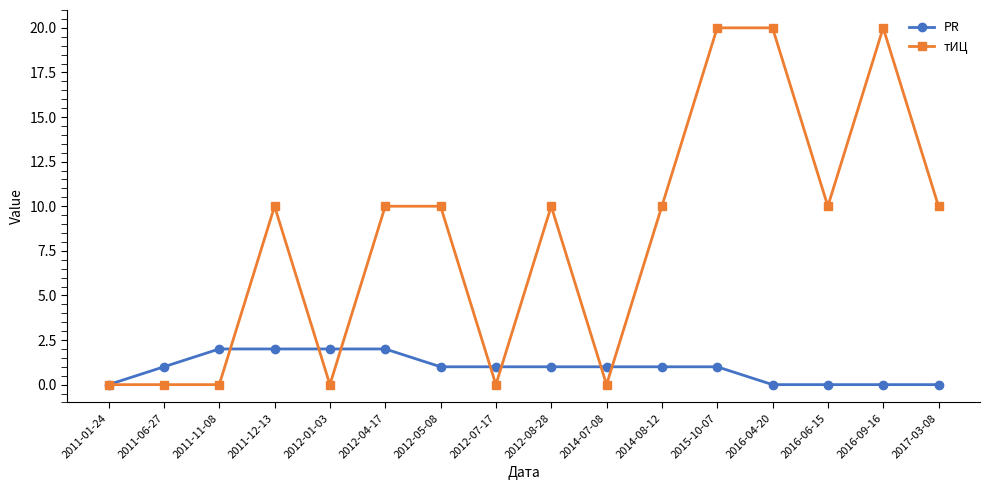

Which series has the widest spread of values?

тИЦ